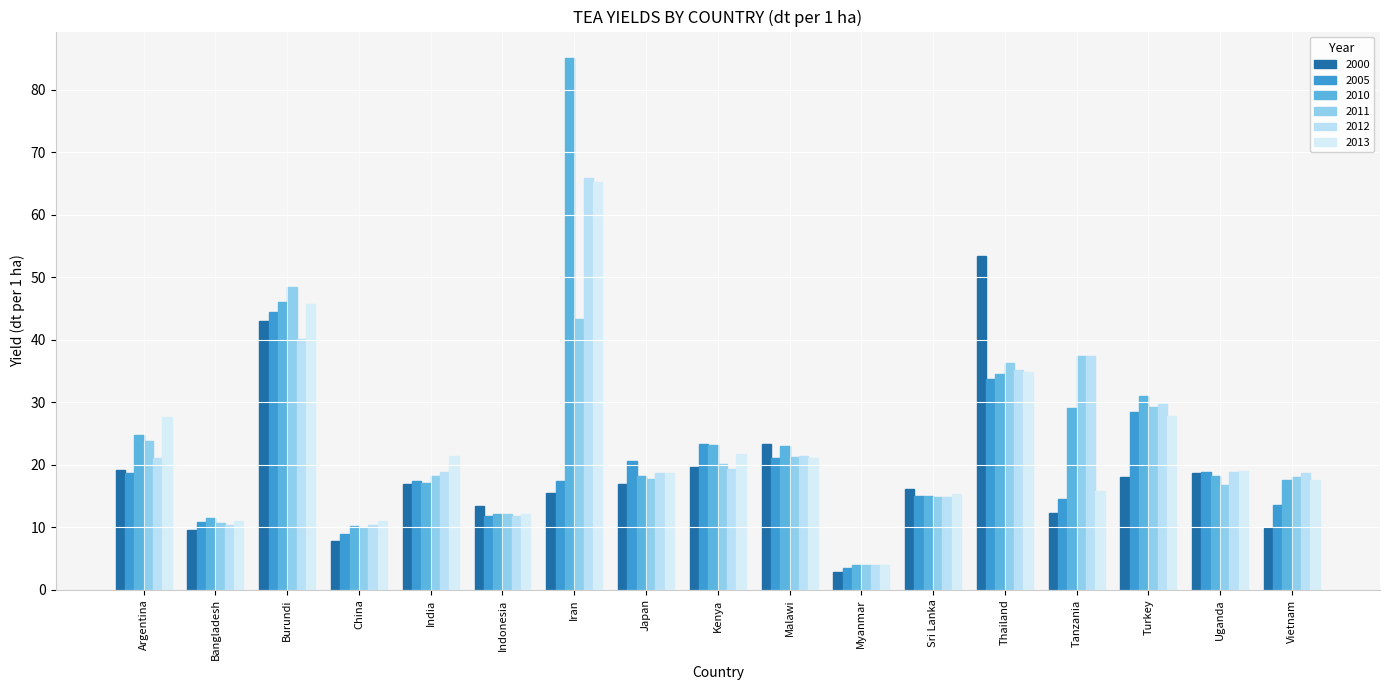

Rank the categories by 2000 value from highest to lowest.

Thailand, Burundi, Malawi, Kenya, Argentina, Uganda, Turkey, Japan, India, Sri Lanka, Iran, Indonesia, Tanzania, Vietnam, Bangladesh, China, Myanmar